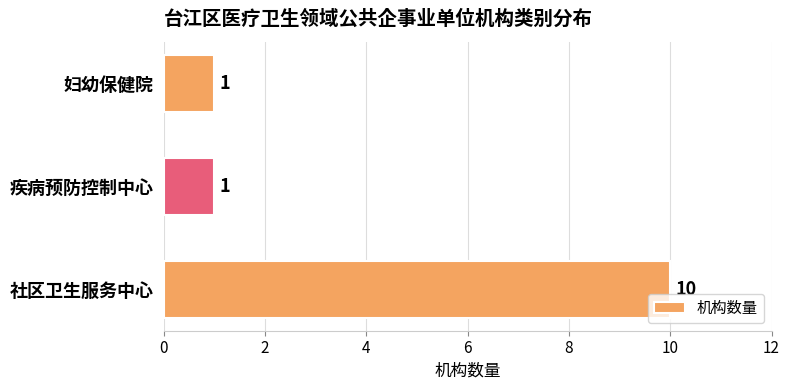

What is the ratio of the value at 妇幼保健院 to the value at 疾病预防控制中心?

1.0